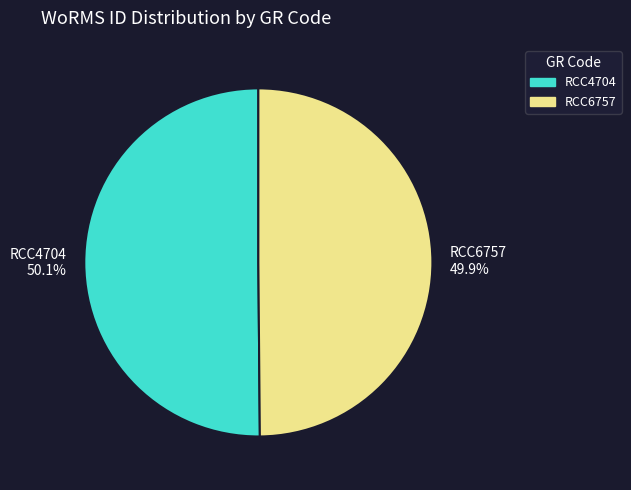

Is there a majority slice in this chart?

Yes